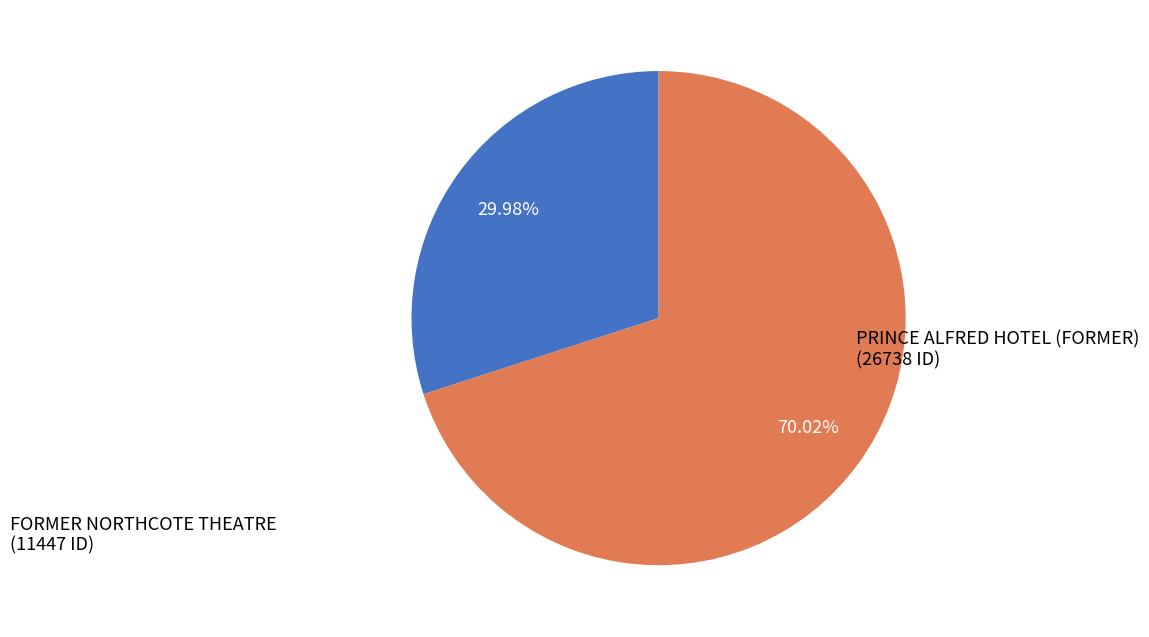

Which slice is the largest?

PRINCE ALFRED HOTEL (FORMER)